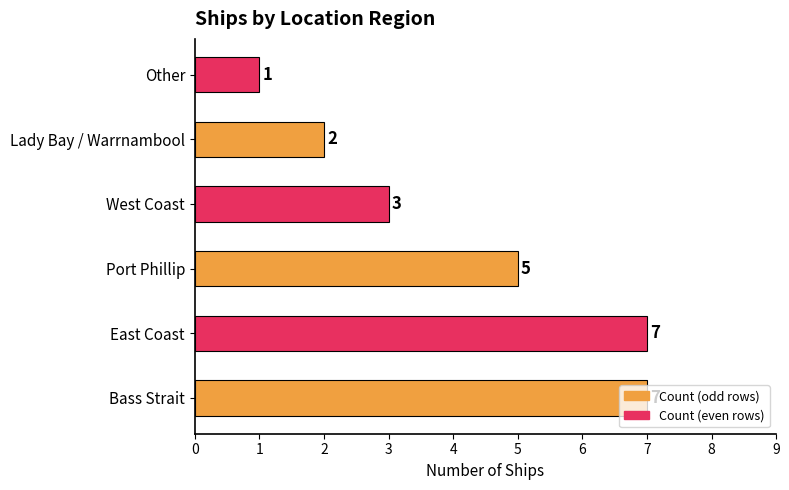

Is it true that the value at Port Phillip is 5?

True